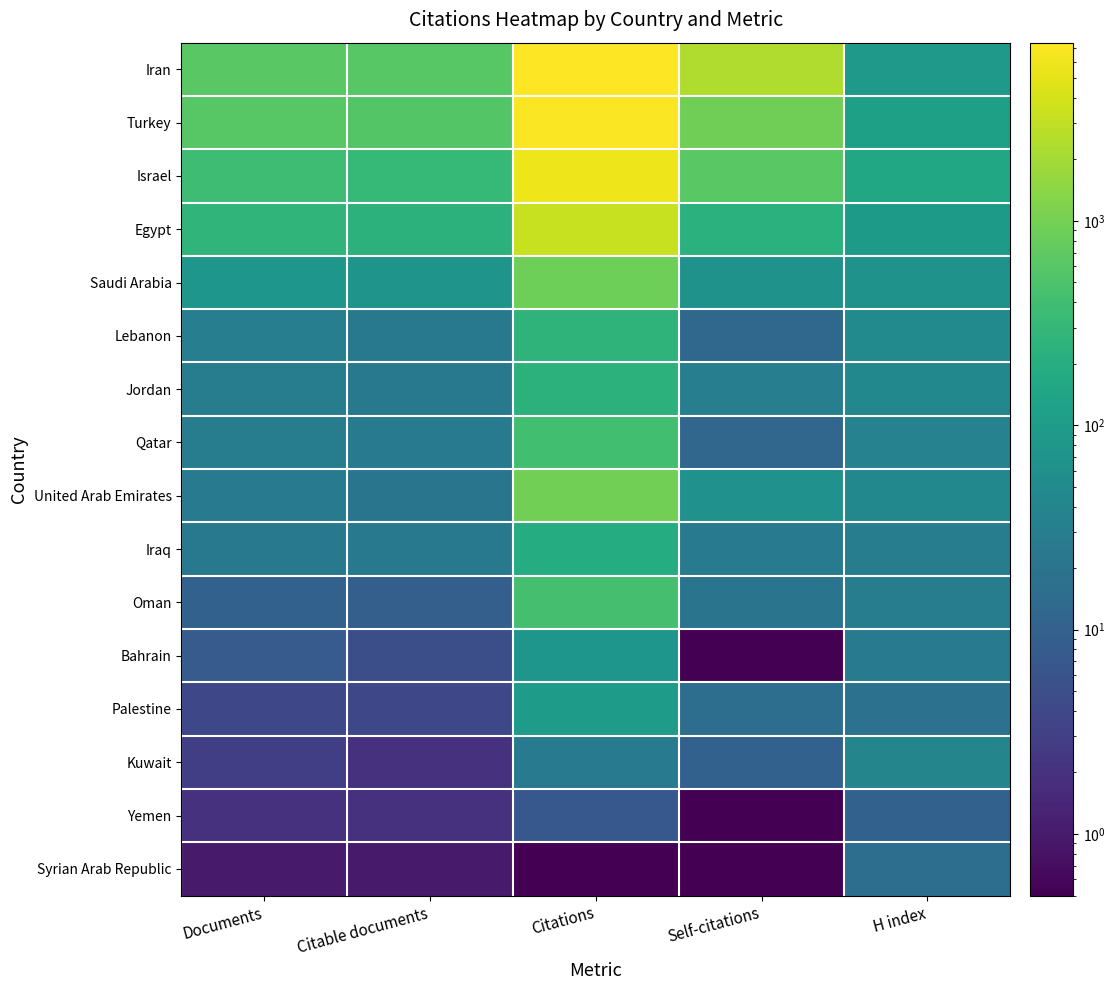

What is the spread (max minus min) of values at Citations?

7449.9